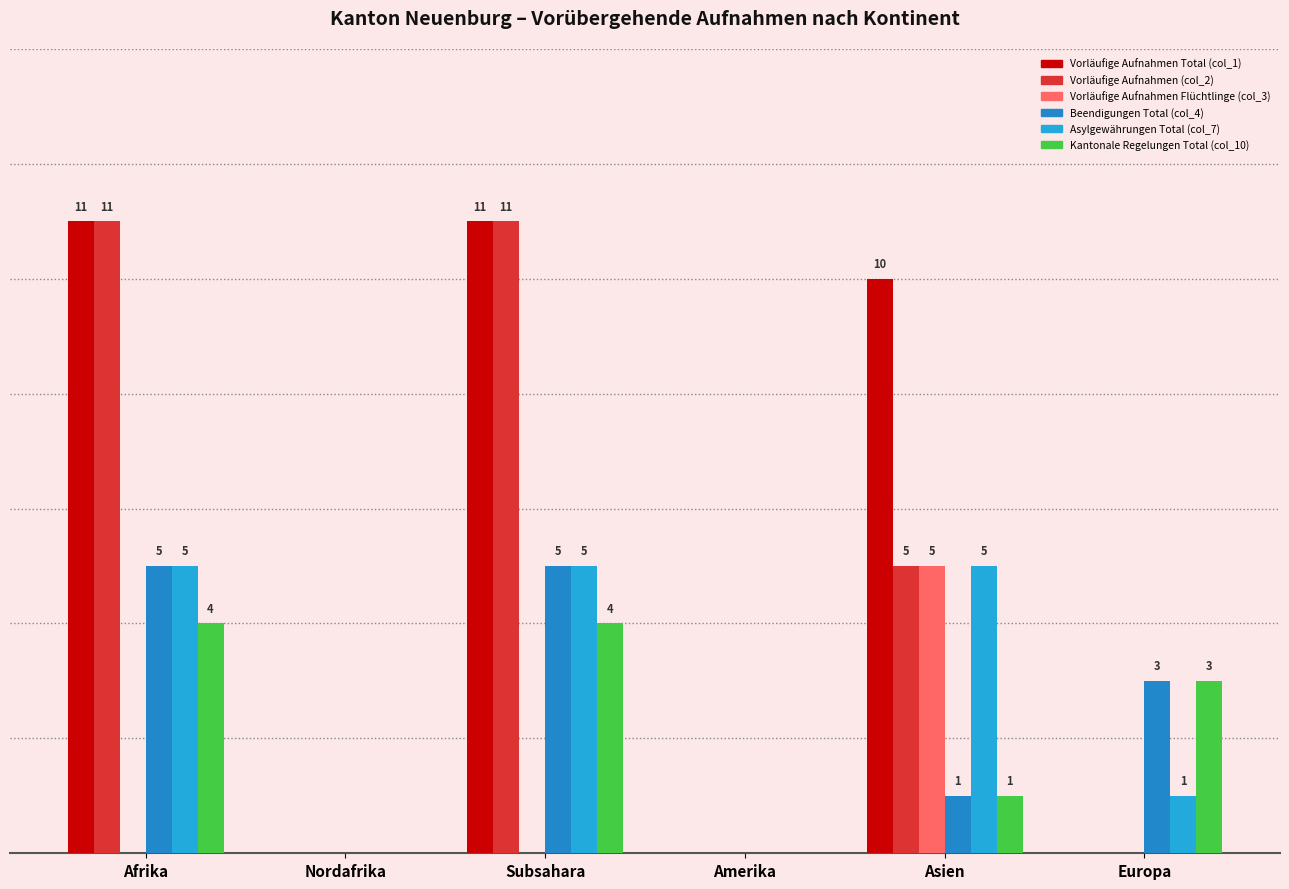

Between Nordafrika and Amerika, which series saw the biggest shift?

Vorläufige Aufnahmen Total (col_1)